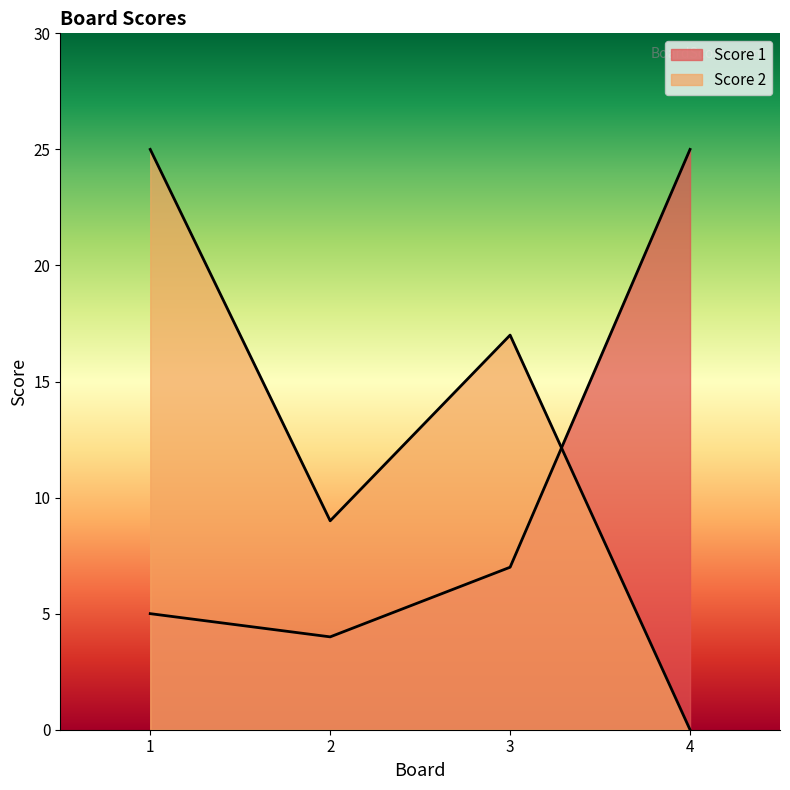

The value of Score 2 at 2 is 9. True or false?

True